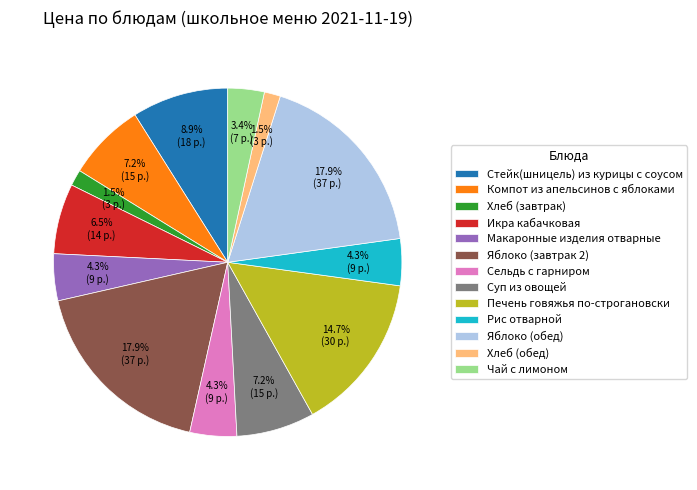

Does Сельдь с гарниром represent more than half of the total?

No